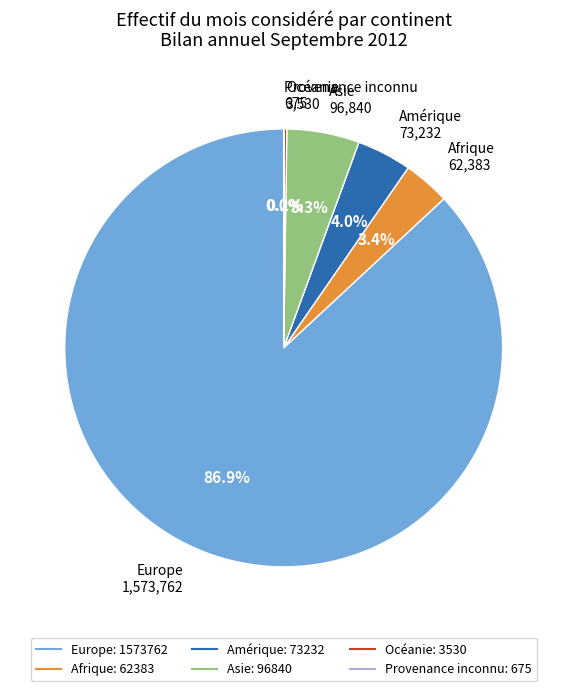

Is it true that Afrique is 3% of the pie?

True